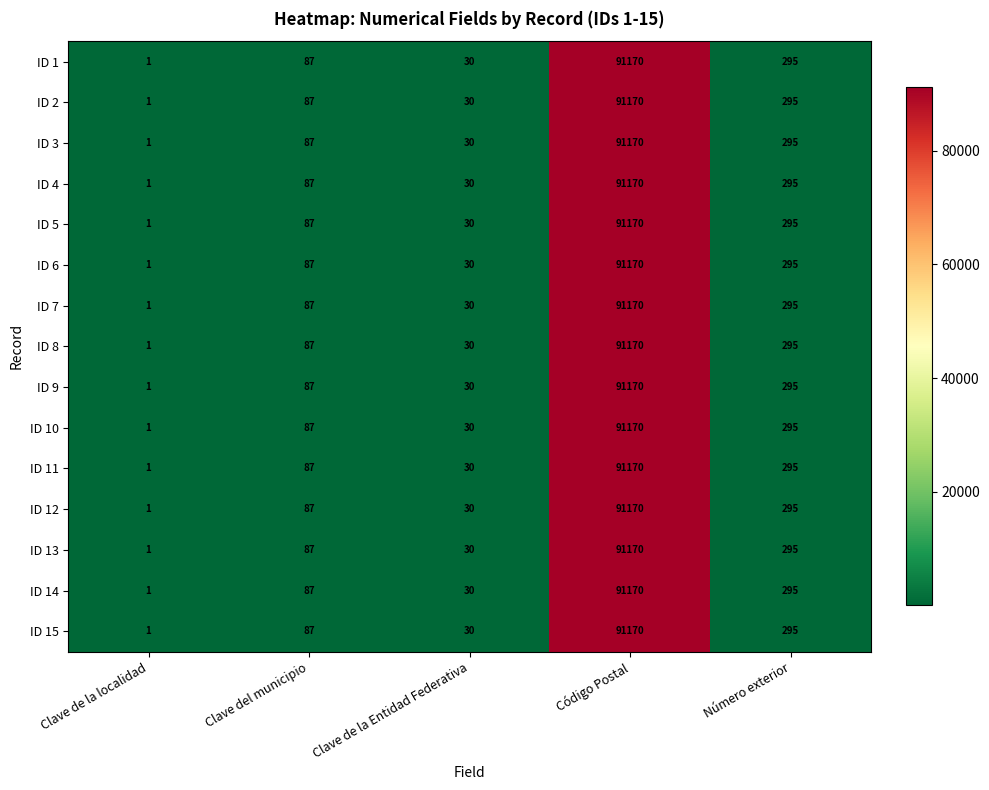

Rank the categories by ID 15 value from lowest to highest.

Clave de la localidad, Clave de la Entidad Federativa, Clave del municipio, Número exterior, Código Postal